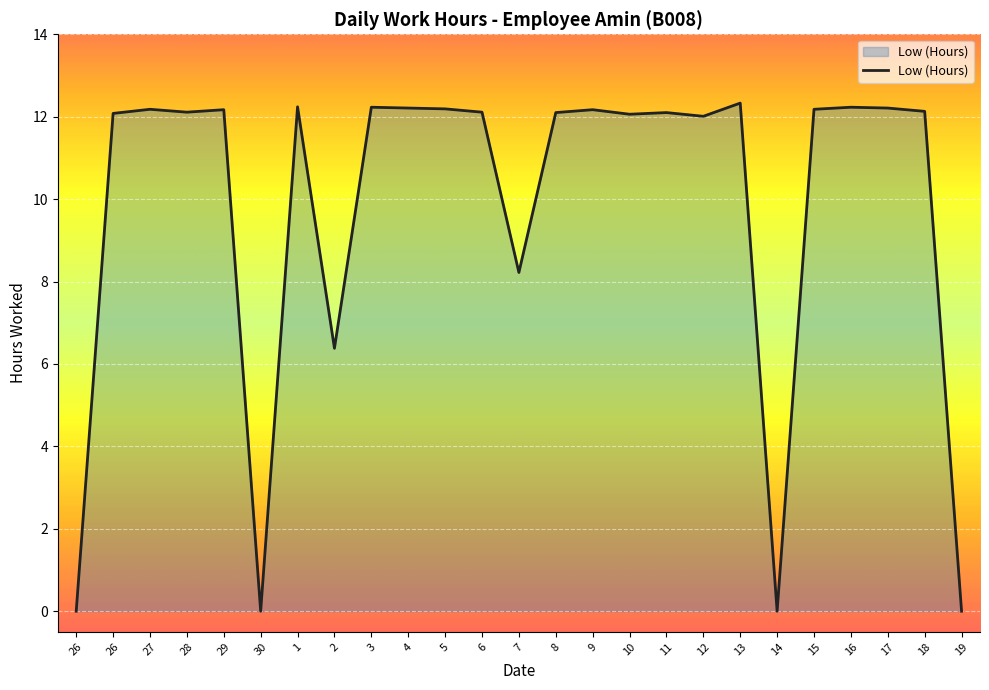

At which label is the value closest to 6?

2